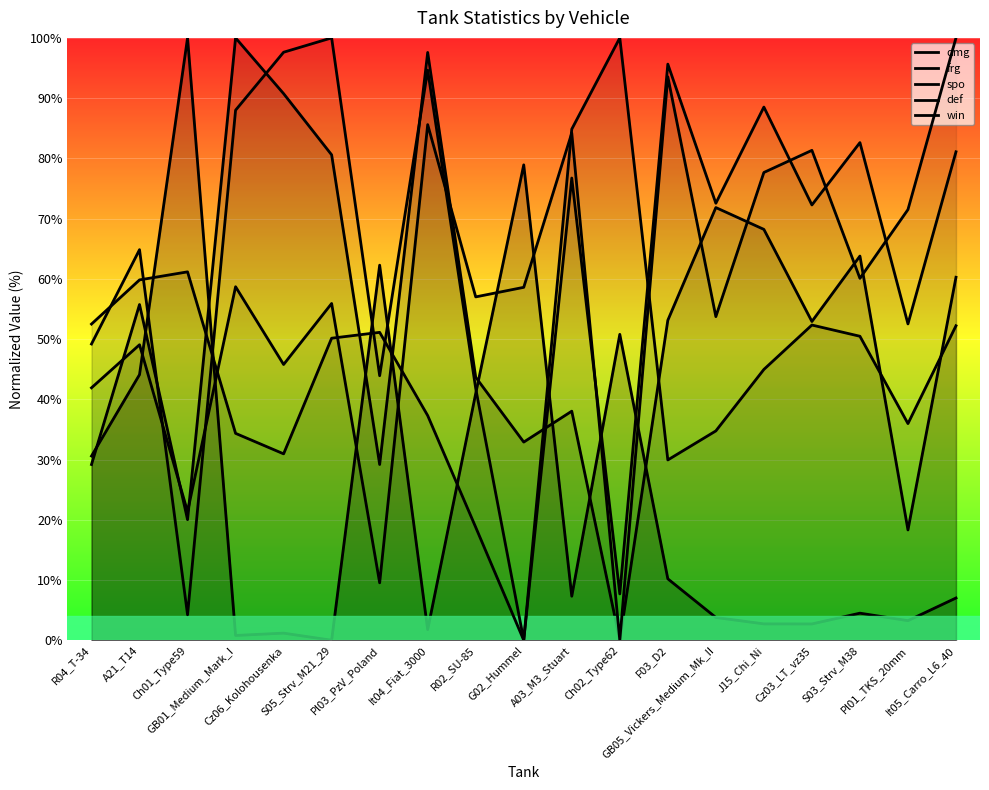

What are all the series names shown in the legend?

dmg, frg, spo, def, win